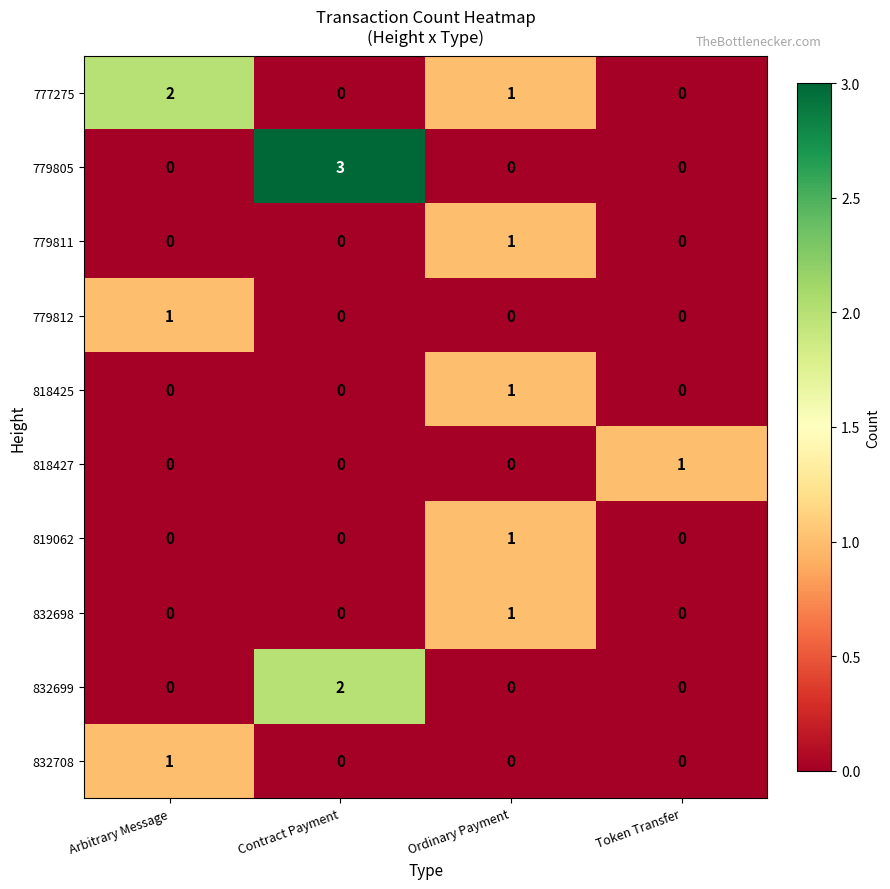

What is the difference between the maximum and minimum values in the 779805 series?

3